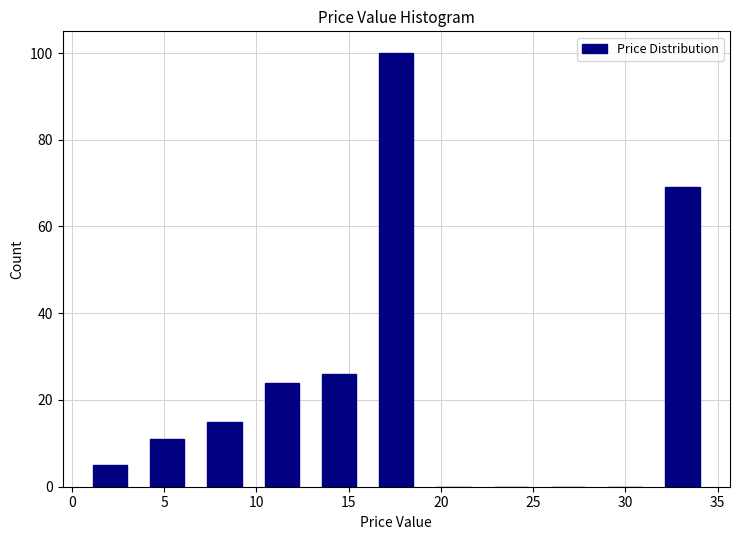

Reading left to right, list every bar in this chart as the range it spans on the x-axis followed by its height. Neither the bar edges nor the heights are printed on the chart, so give them approximately, as read against the axes.

0.5 to 3.5: 6
3.5 to 6.5: 12
6.5 to 10.0: 16
10.0 to 13.0: 24
13.0 to 16.0: 26
16.0 to 19.0: 100
19.0 to 22.0: 0
22.0 to 25.5: 0
25.5 to 28.5: 0
28.5 to 31.5: 0
31.5 to 34.5: 70